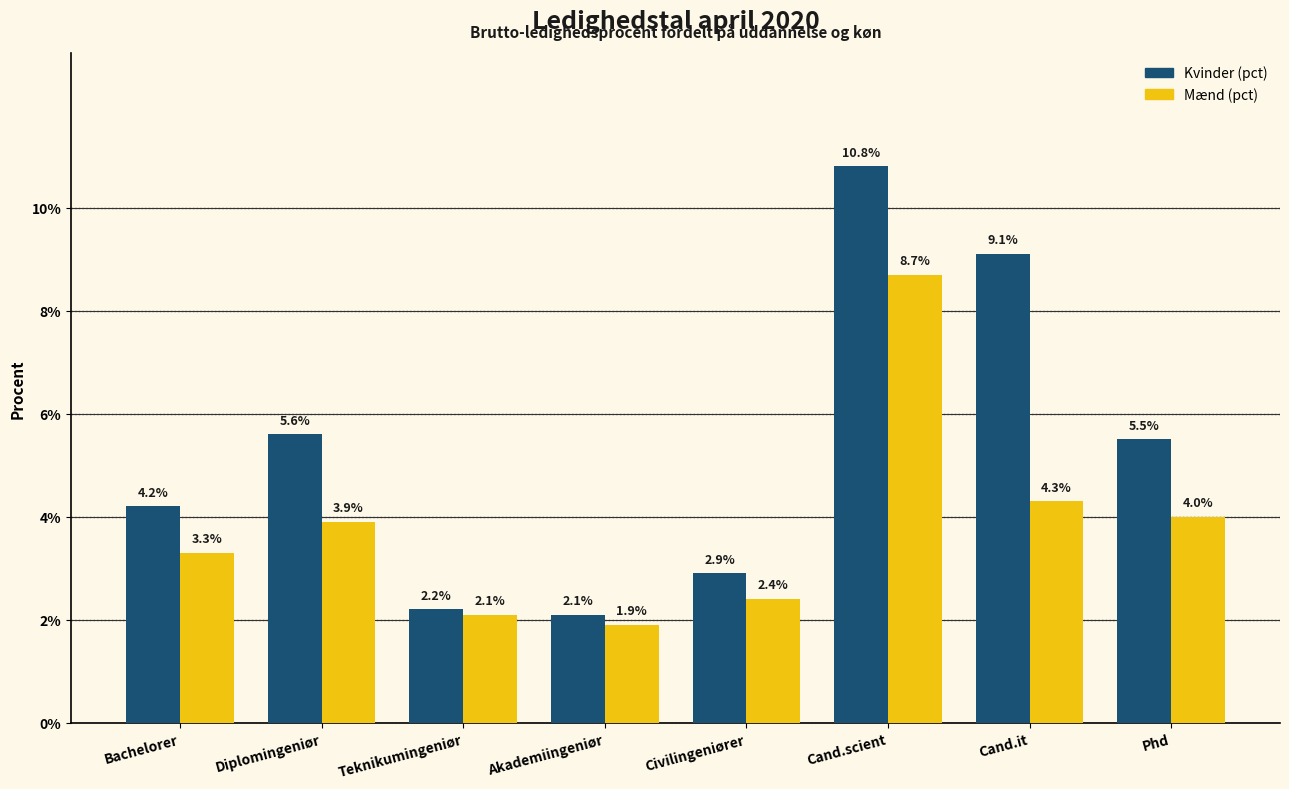

Reading right to left, transcribe all the data shown in this chart.

Kvinder (pct): Phd=5.5	Cand.it=9.1	Cand.scient=10.8	Civilingeniører=2.9	Akademiingeniør=2.1	Teknikumingeniør=2.2	Diplomingeniør=5.6	Bachelorer=4.2
Mænd (pct): Phd=4.0	Cand.it=4.3	Cand.scient=8.7	Civilingeniører=2.4	Akademiingeniør=1.9	Teknikumingeniør=2.1	Diplomingeniør=3.9	Bachelorer=3.3